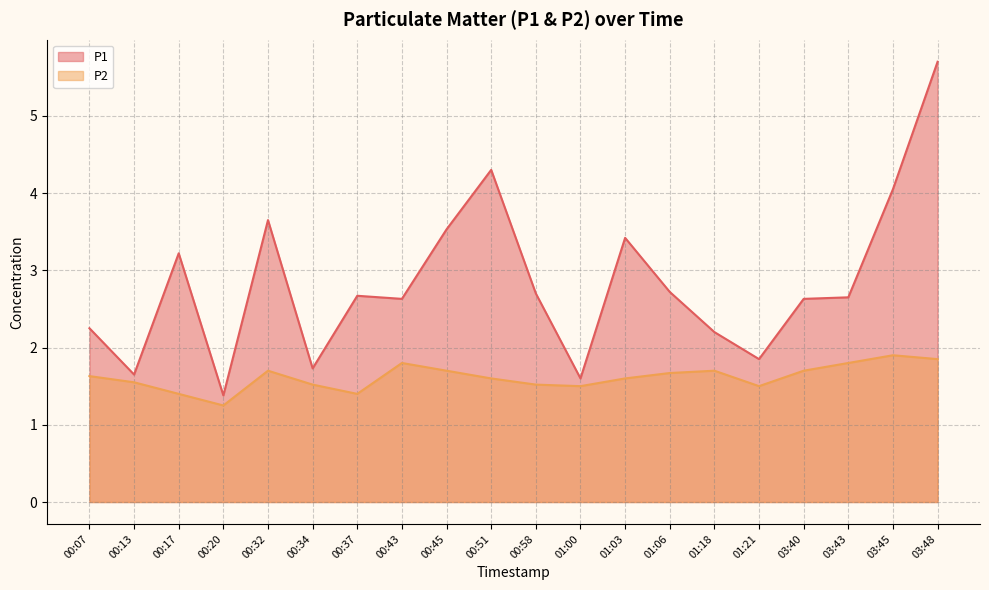

Which series has the widest spread of values?

P1